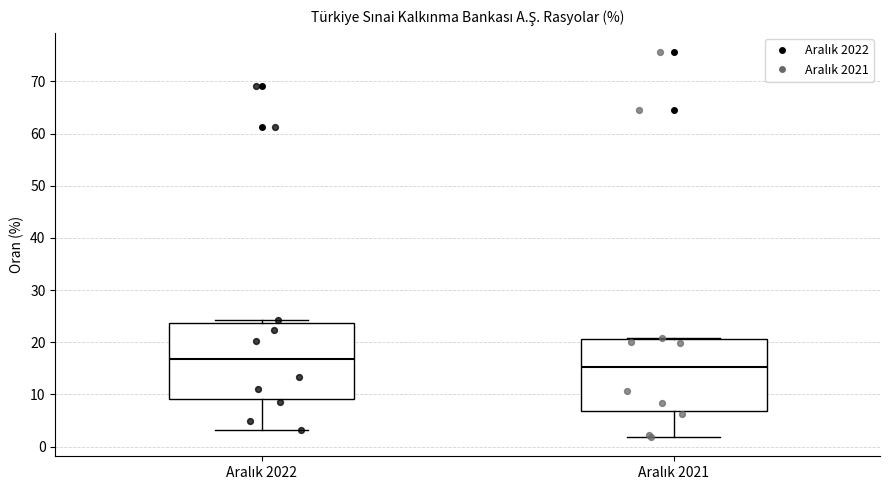

Where is the upper edge of the box for Aralık 2021 on the y-axis? The values are not printed on the chart, so give them approximately, as read against the axis.

21